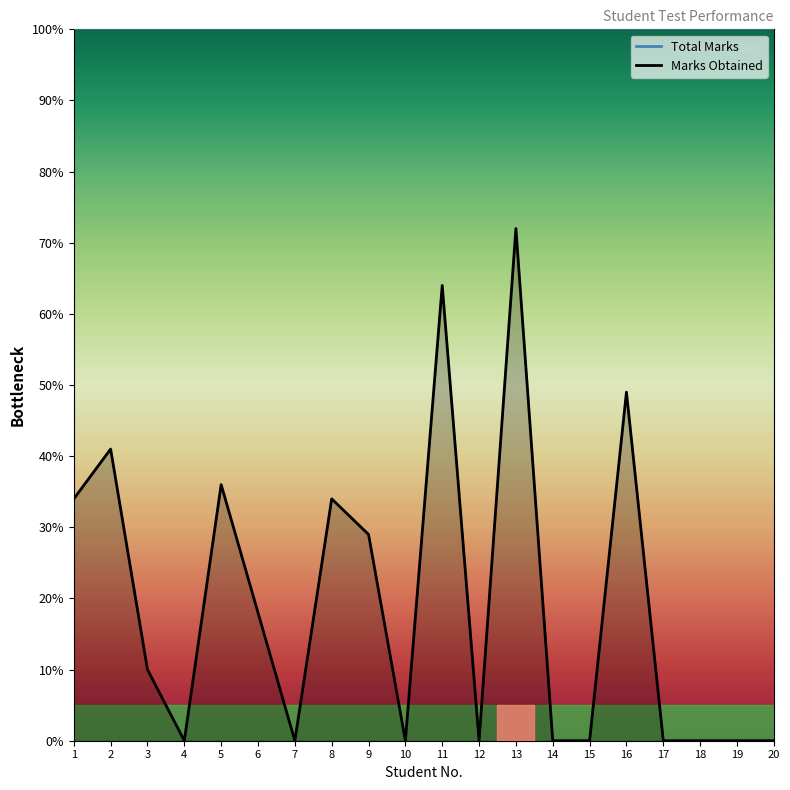

What is the change in value from 13 to 19?

-72.0